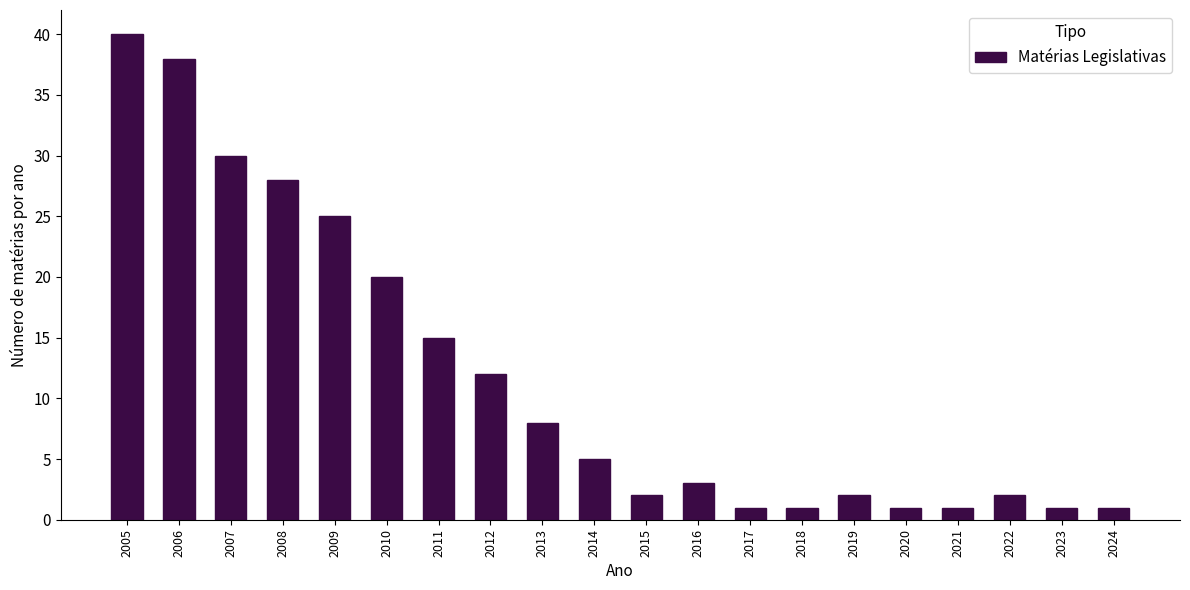

Reading right to left, list all the values displayed in this chart.

2024=1	2023=1	2022=2	2021=1	2020=1	2019=2	2018=1	2017=1	2016=3	2015=2	2014=5	2013=8	2012=12	2011=15	2010=20	2009=25	2008=28	2007=30	2006=38	2005=40